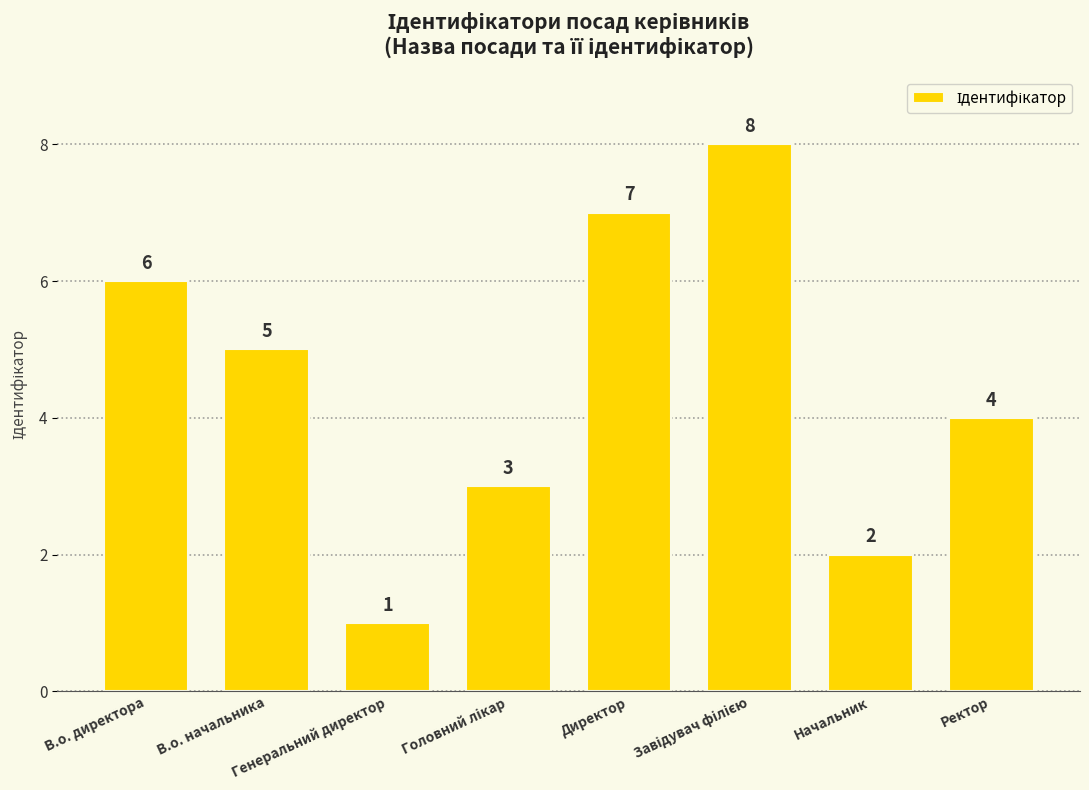

Does the chart contain stacked bars?

No